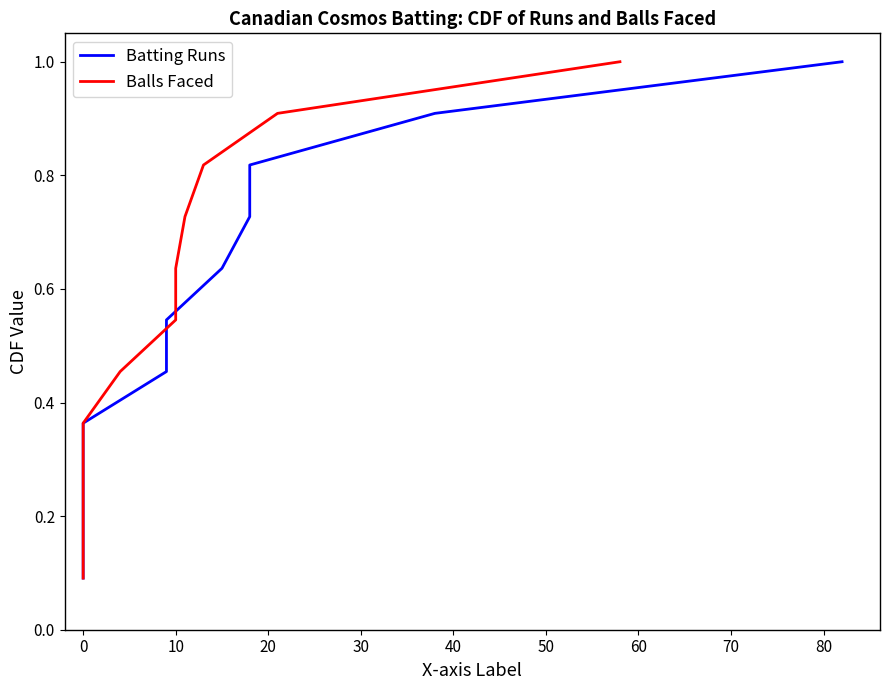

Between 30 and 60, which is larger?

60